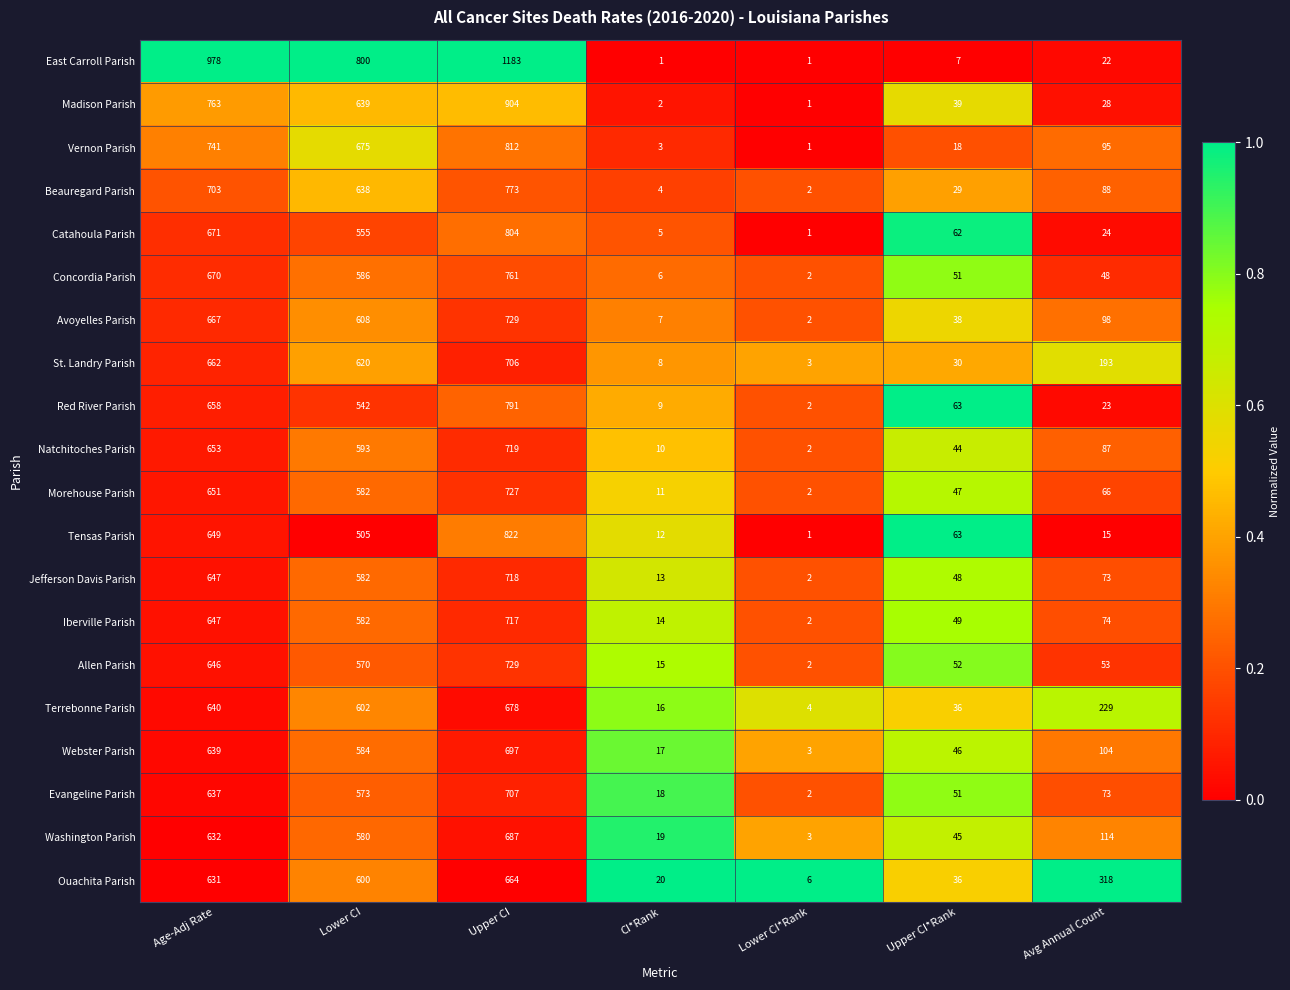

At which category is the sum across all series the highest?

Upper CI